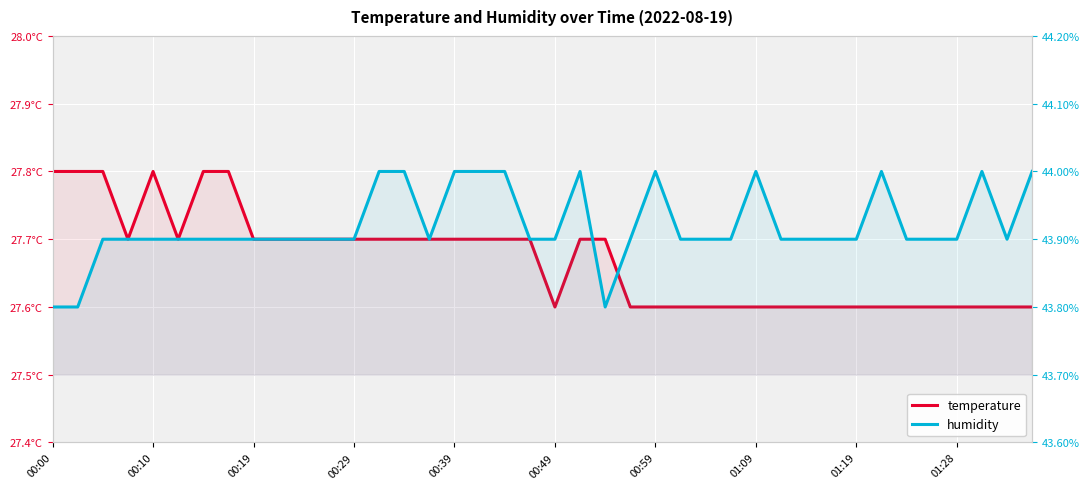

What is the value of the temperature point at the 33rd from the left?

27.6